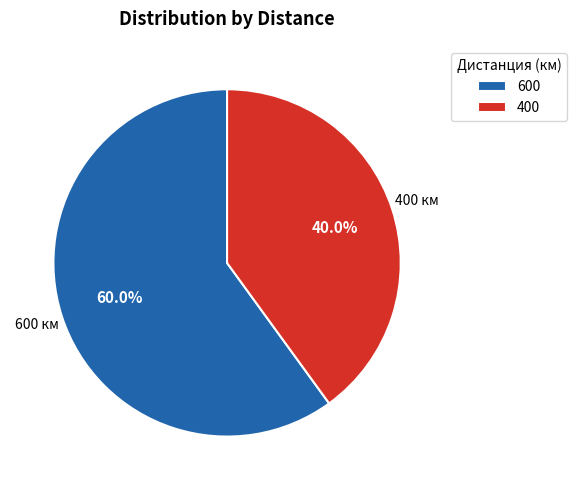

Rank the categories by value from highest to lowest.

600, 400